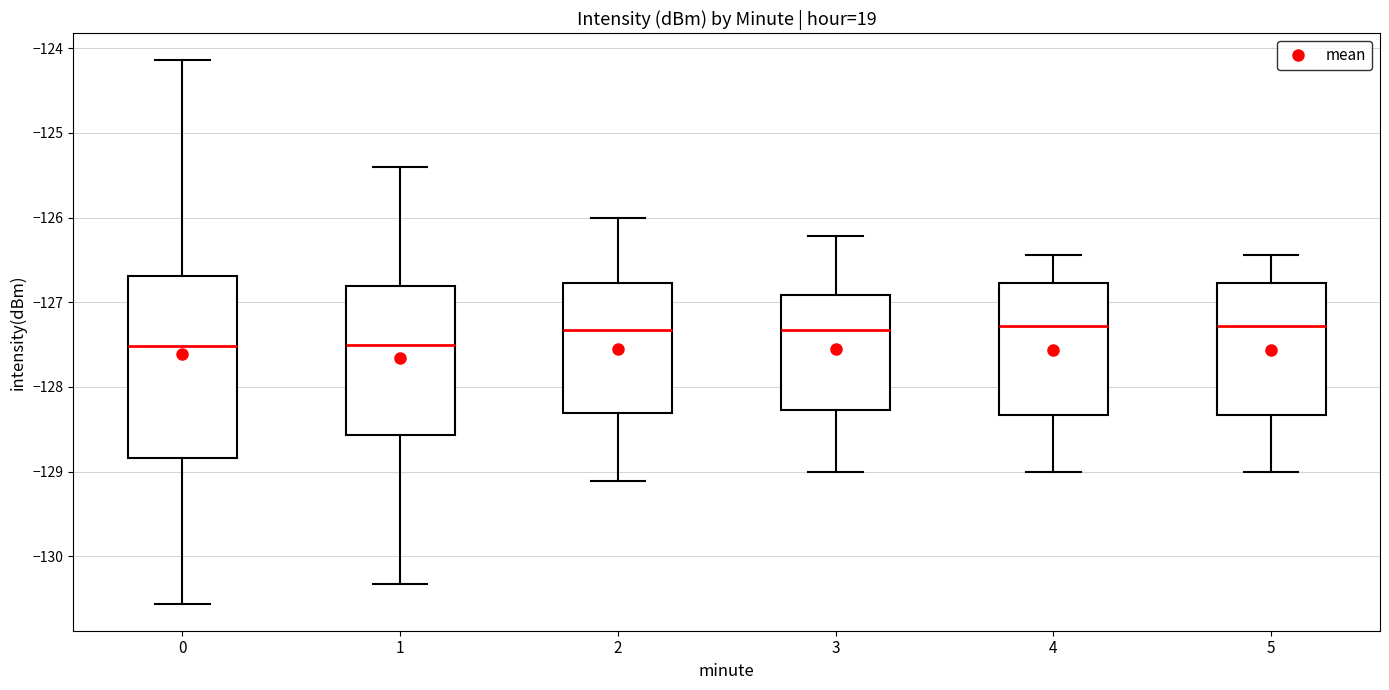

Comparing the boxes themselves (not the whiskers), which one is the tallest?

0